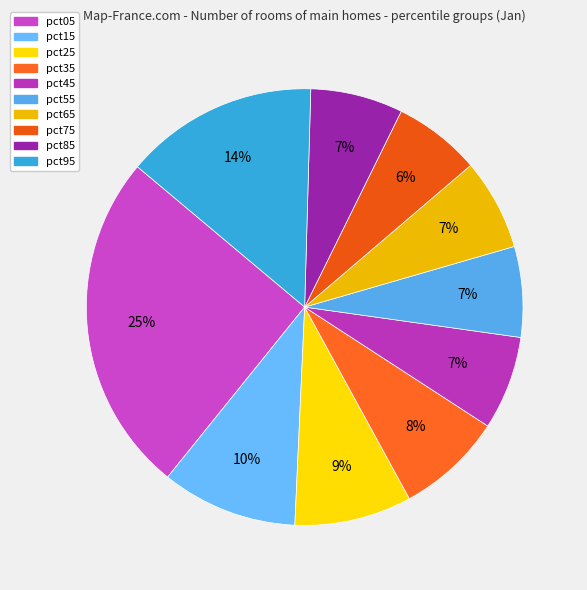

True or false: pct95 accounts for 14% of the total.

True